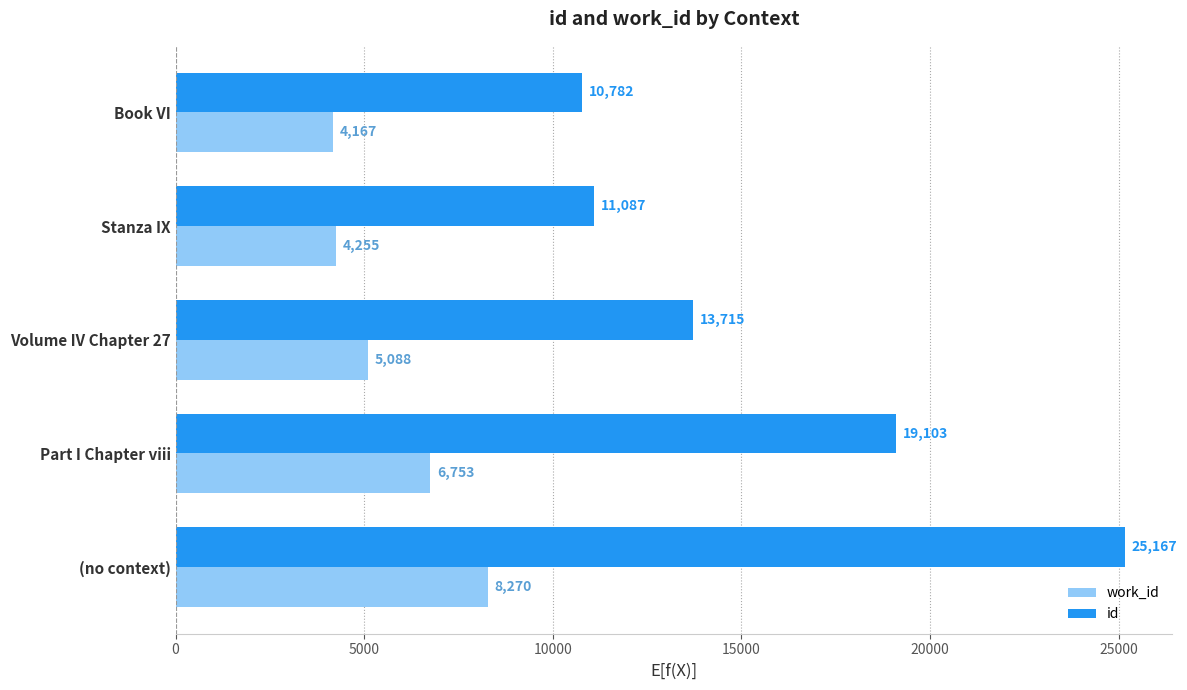

Is it true that work_id equals 2108 at (no context)?

False